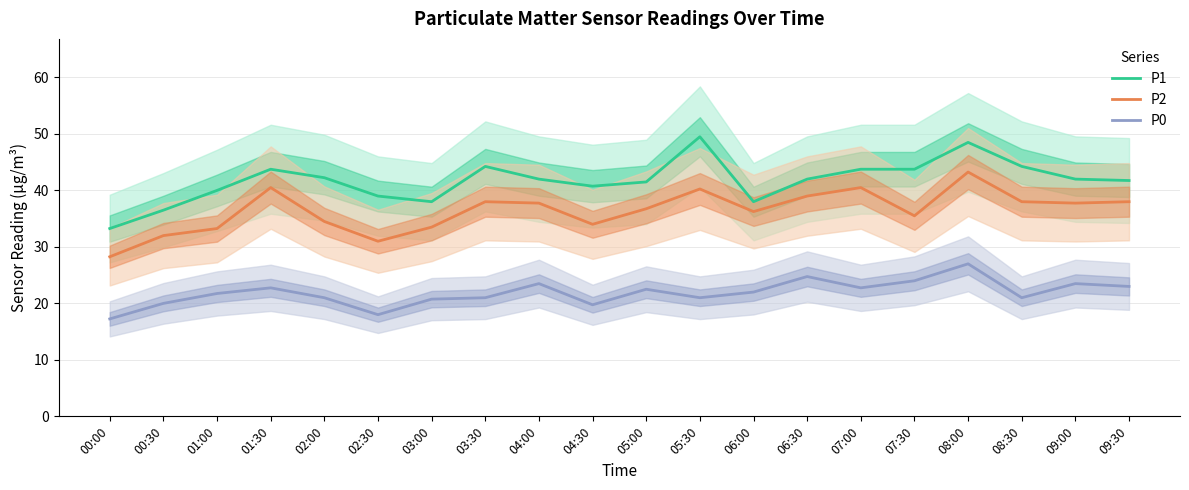

Where does the P2 series first go above 37?

01:30